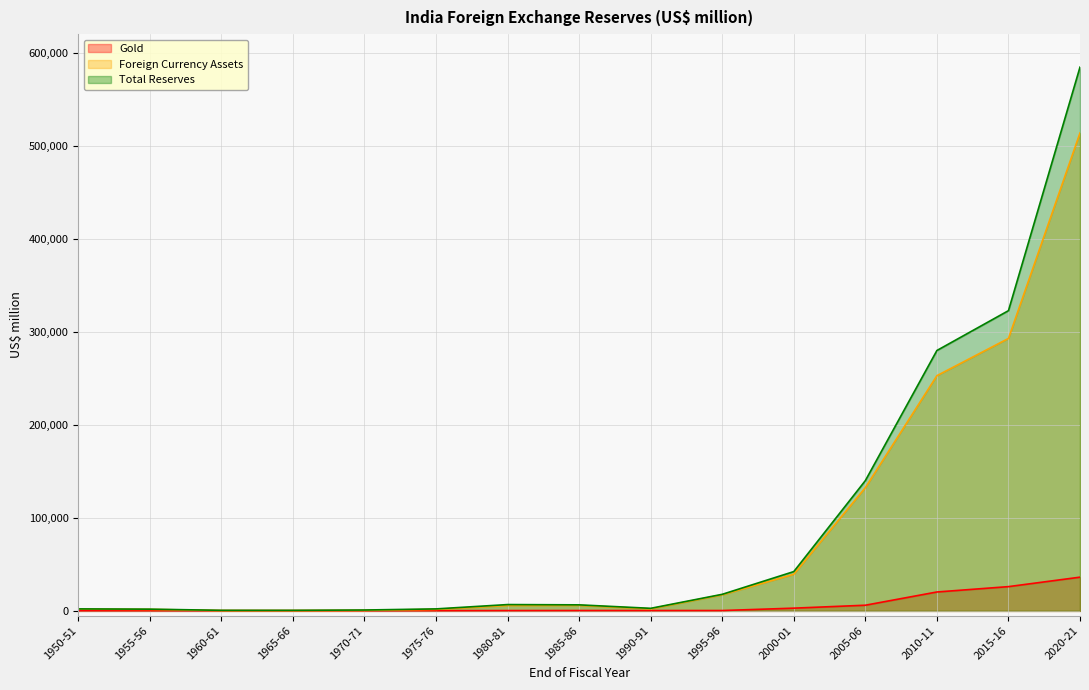

What is the average value of the Foreign Currency Assets series?

84632